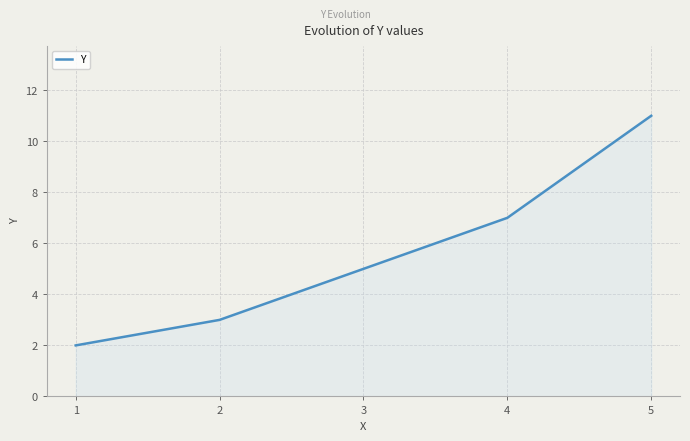

How many distinct data groups are displayed?

1